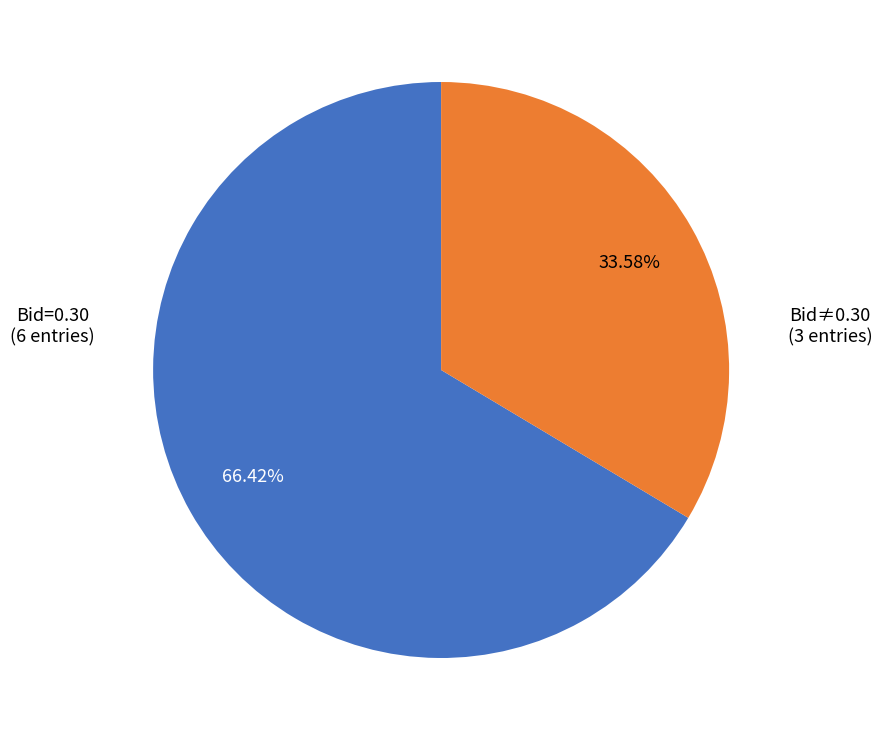

Rank the categories by value from highest to lowest.

Bid=0.30, Bid≠0.30